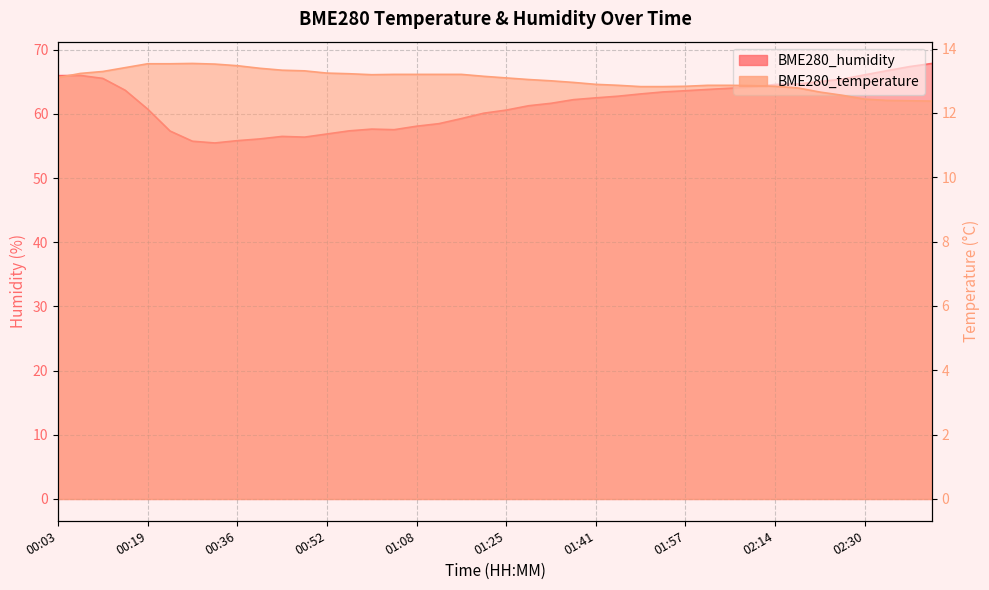

What is the difference between the highest and lowest values at 00:56?

44.1